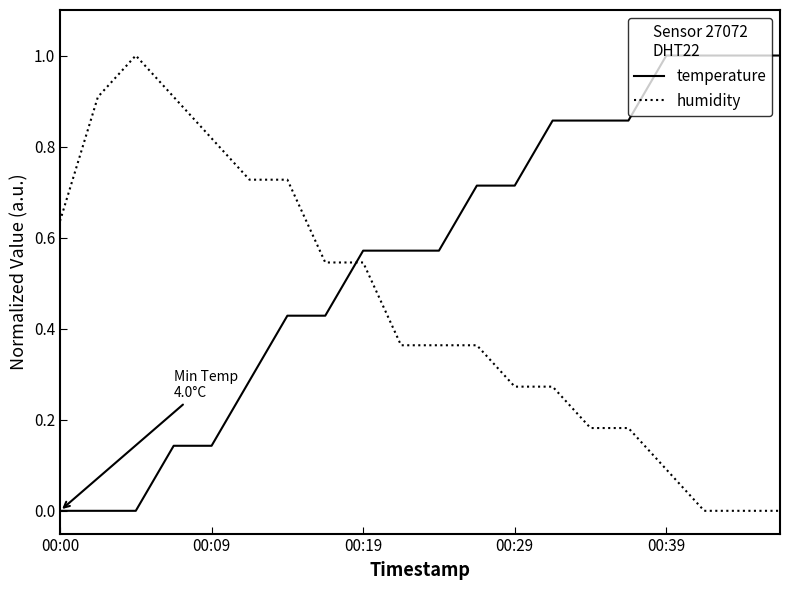

How many times do temperature and humidity cross each other?

1